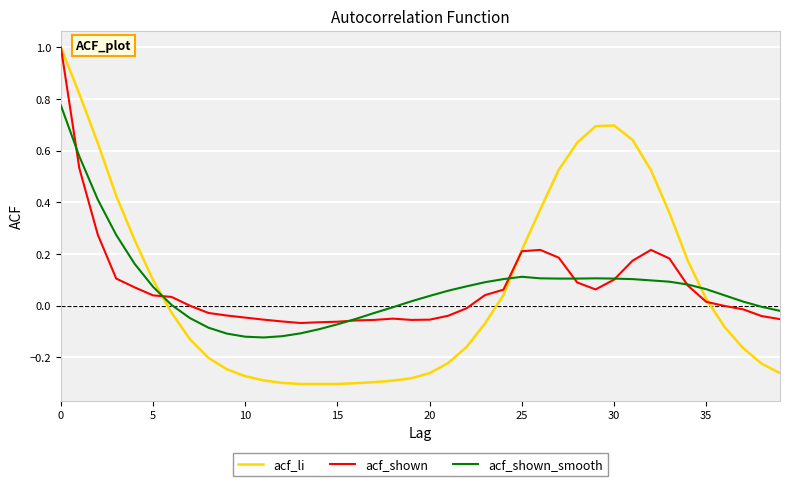

Which series has the widest spread of values?

acf_li